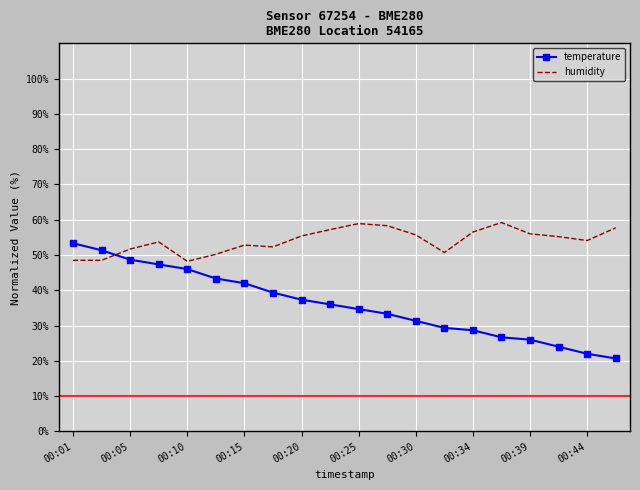

What is the smallest value displayed?

20.7